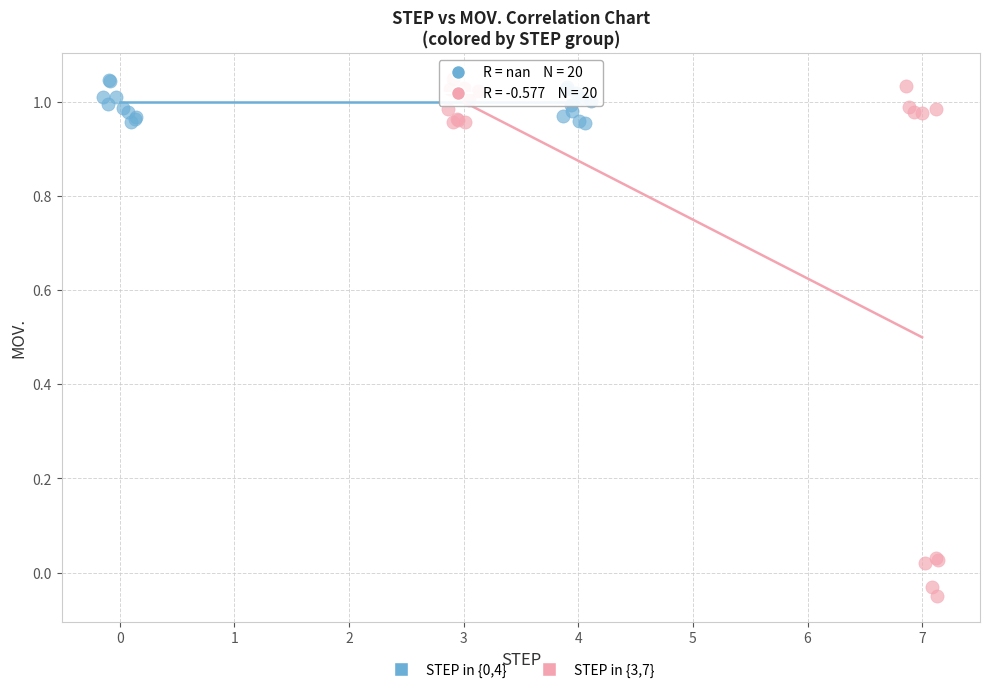

Which series has the largest Y range (max minus min)?

STEP in {3,7}